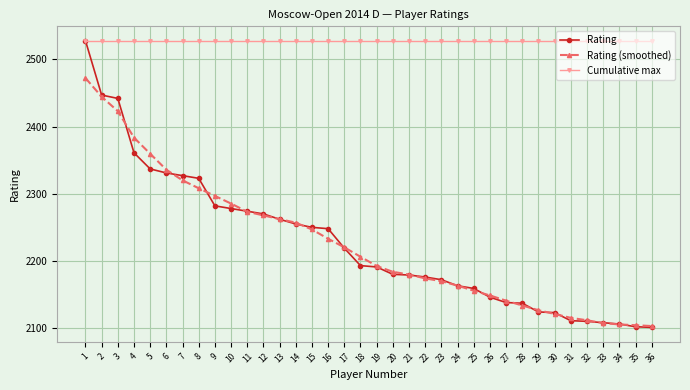

The value of Cumulative max at 13 is 3352.2. True or false?

False